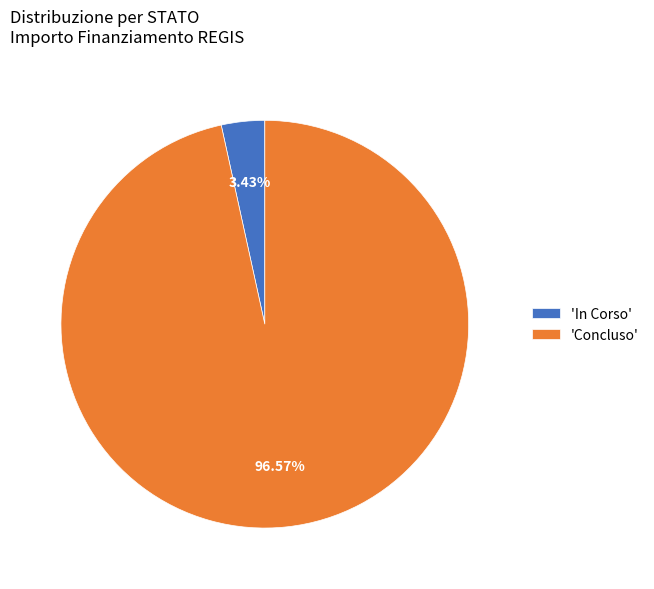

Which has a higher value, 'Concluso' or 'In Corso'?

'Concluso'